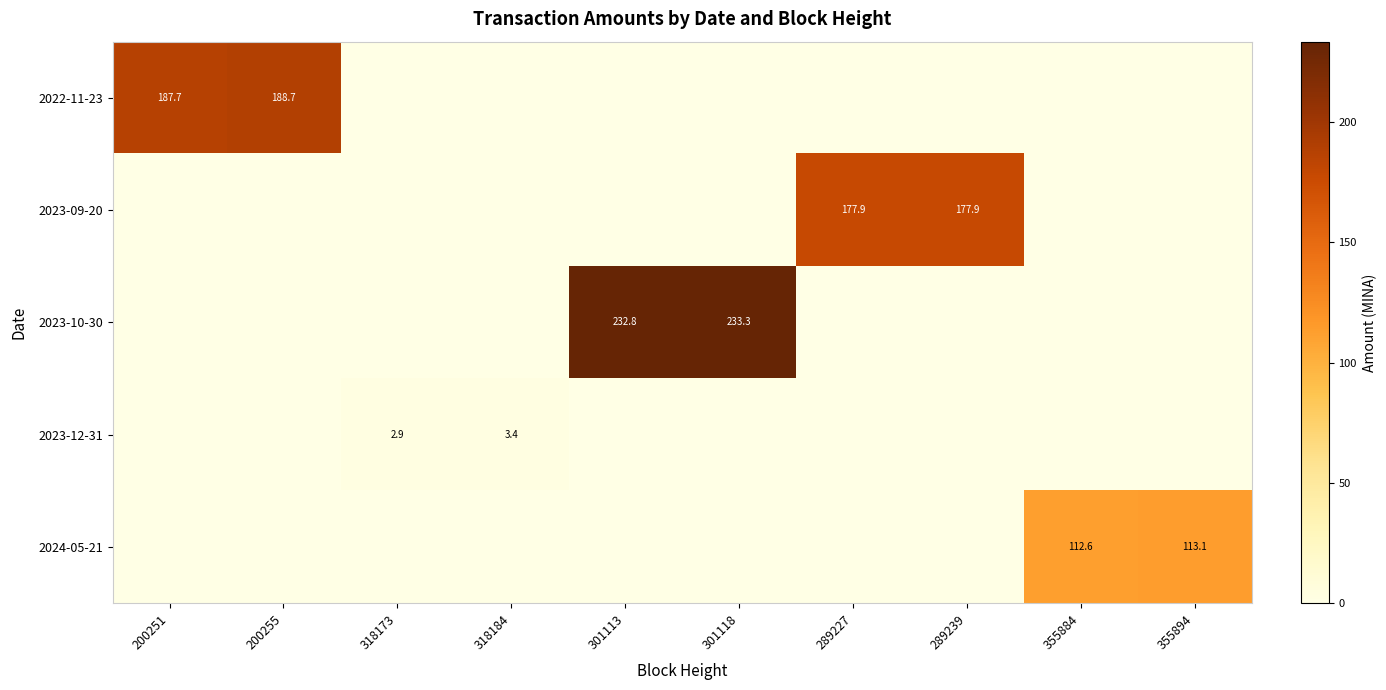

Which category has the lowest value across all series?

318173